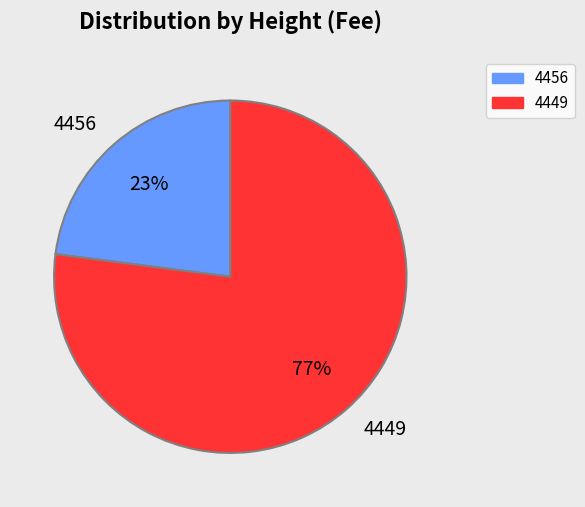

Combined, do 4449 and 4456 account for over 50%?

Yes